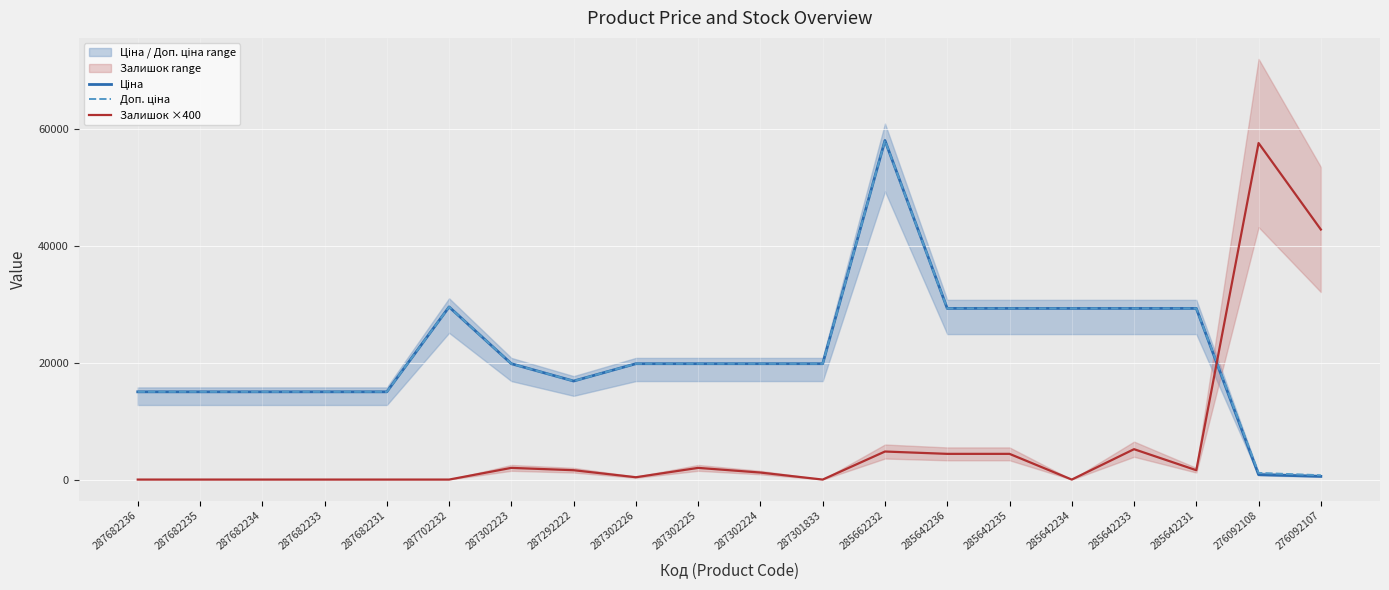

What position from the right is 285662232?

8